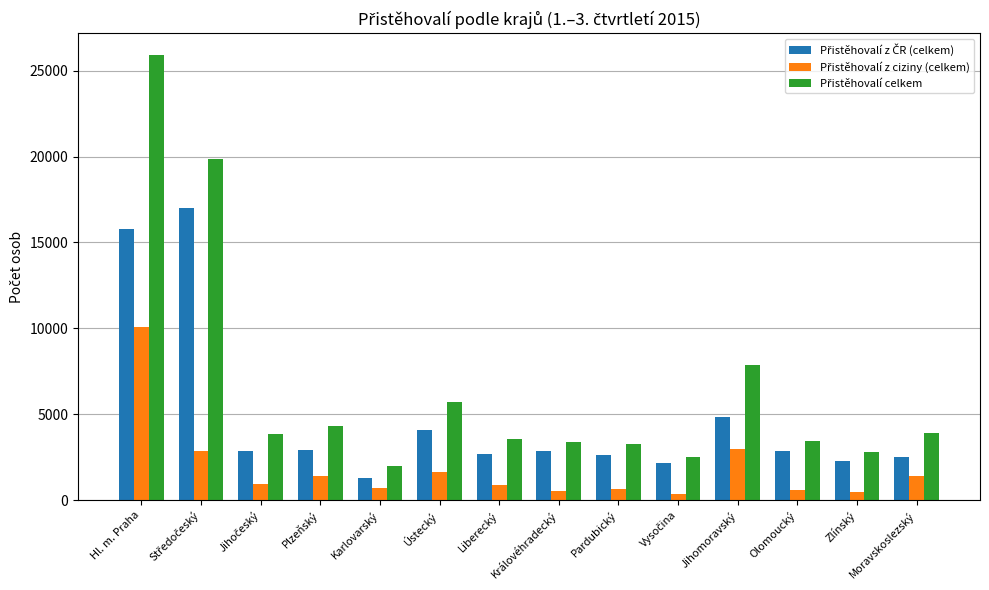

What position from the left is Pardubický?

9